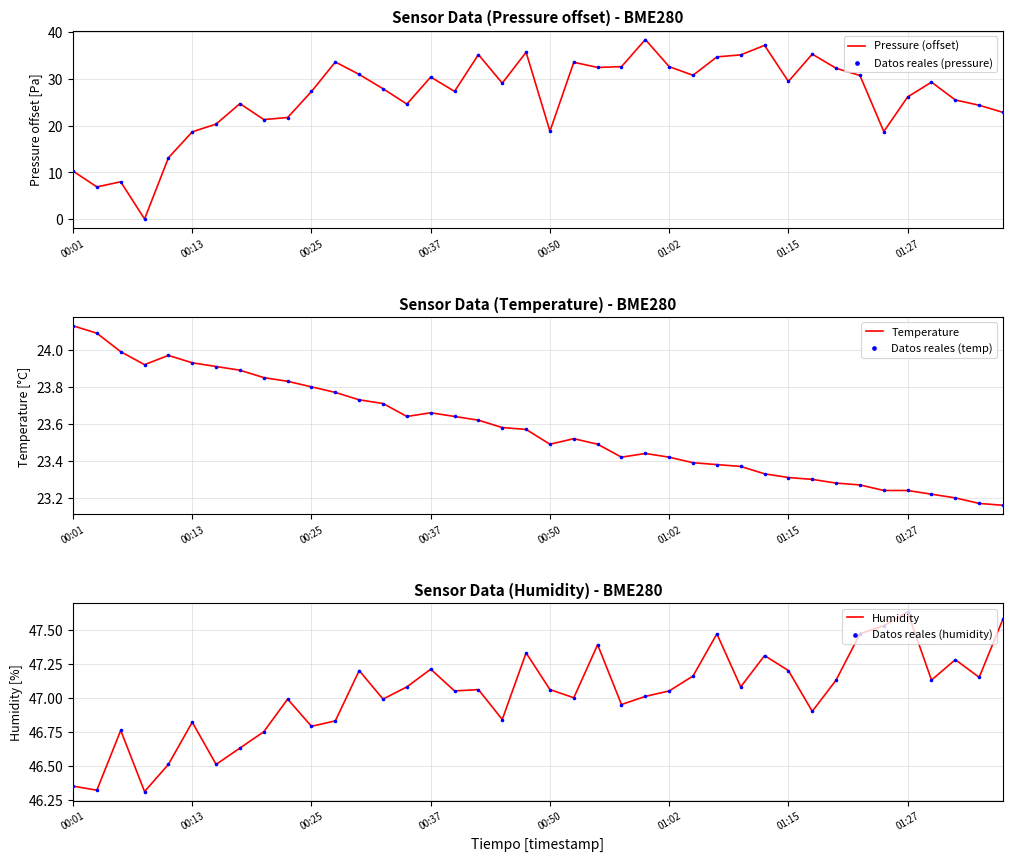

Which series has the largest total across all categories?

Humidity